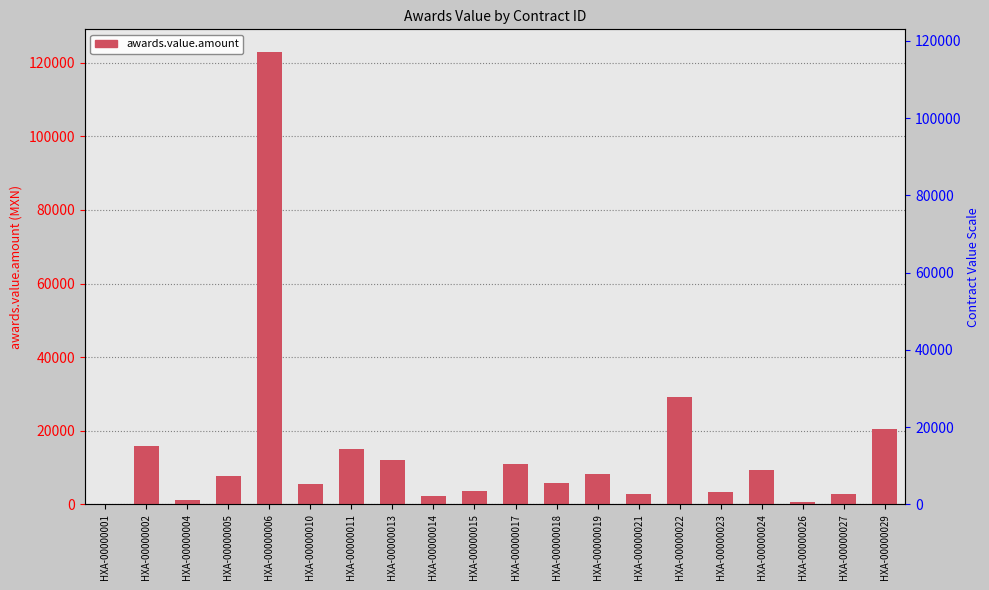

List the labels in order of value, smallest first.

HXA-00000001, HXA-00000026, HXA-00000004, HXA-00000014, HXA-00000027, HXA-00000021, HXA-00000023, HXA-00000015, HXA-00000010, HXA-00000018, HXA-00000005, HXA-00000019, HXA-00000024, HXA-00000017, HXA-00000013, HXA-00000011, HXA-00000002, HXA-00000029, HXA-00000022, HXA-00000006